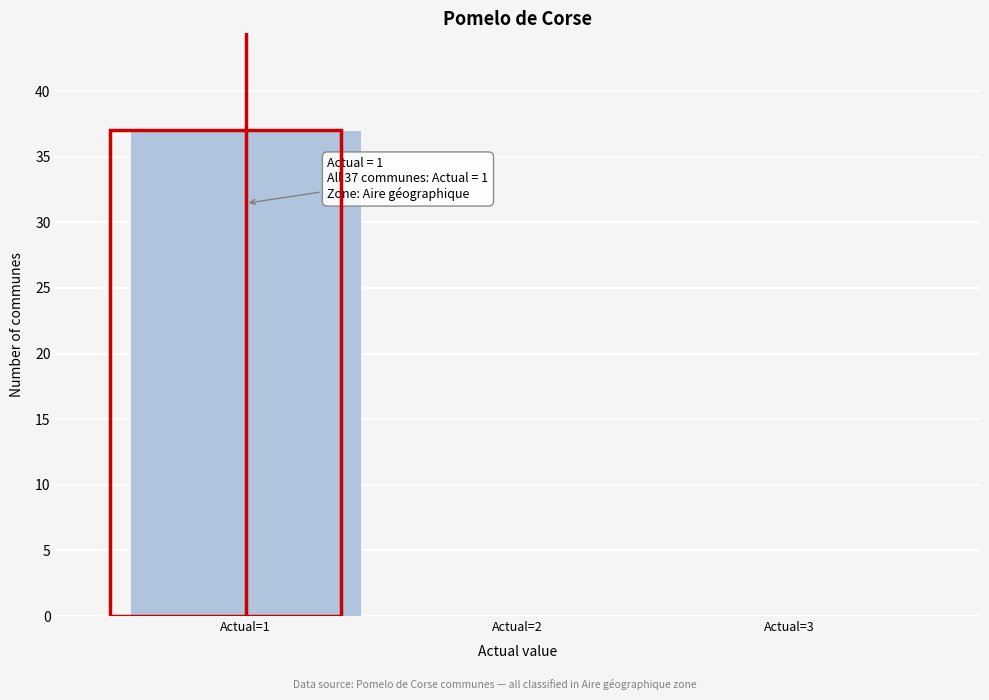

Which range on the x-axis has the tallest bar?

0.5 to 1.5